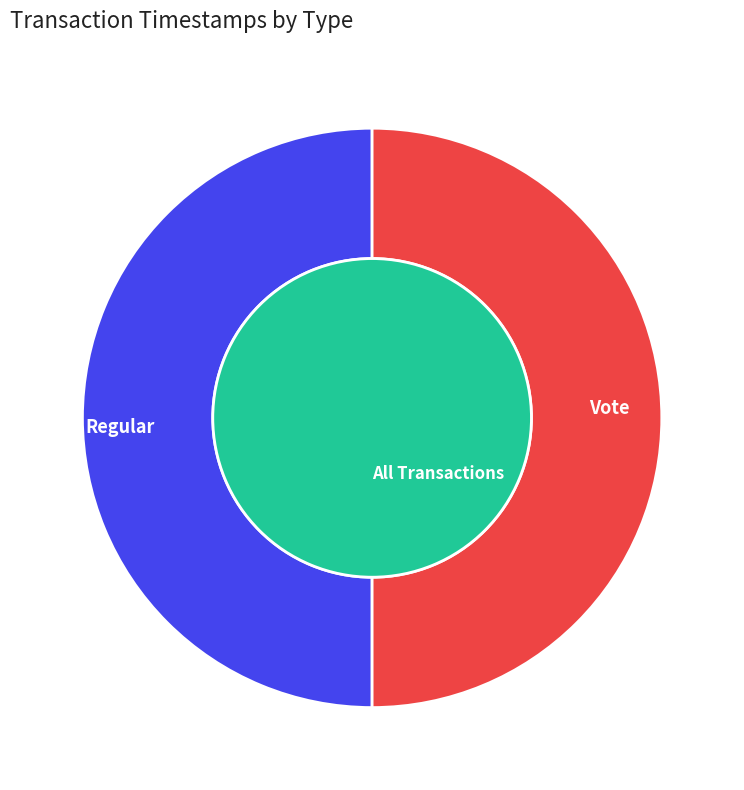

What percentage is the Regular slice, to the nearest percent?

50%